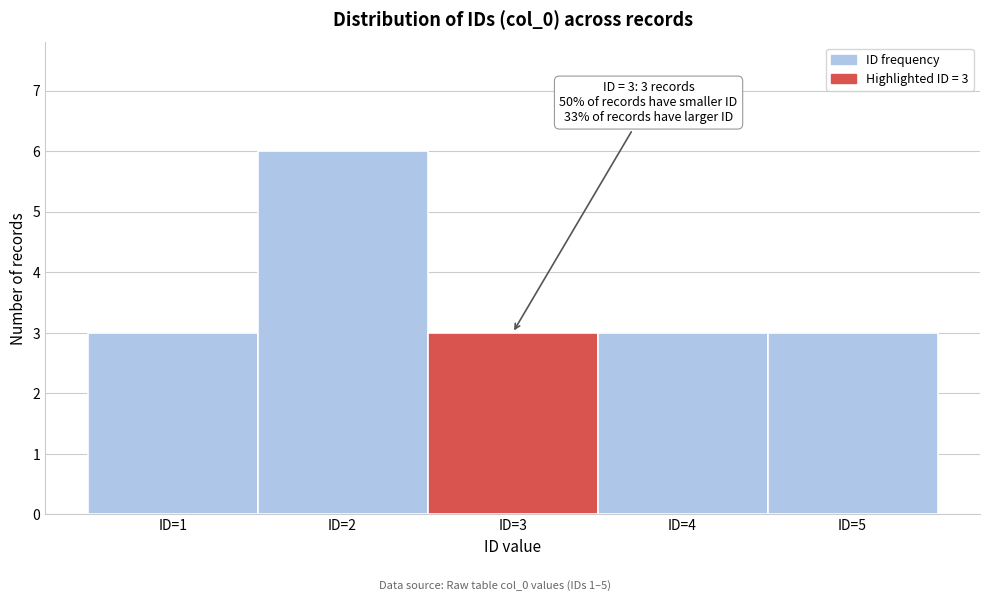

Which range on the x-axis has the tallest bar?

1.5 to 2.5